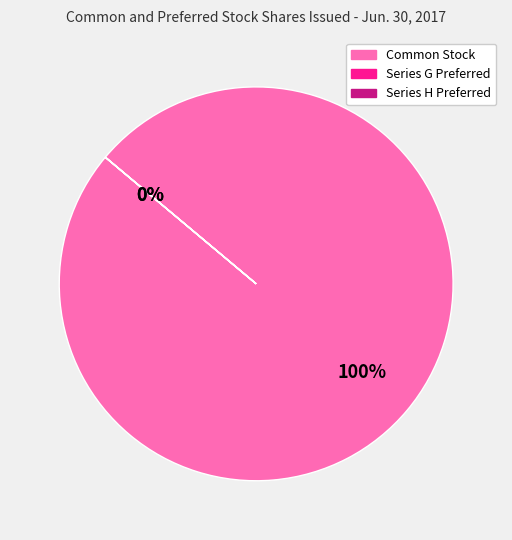

What portion of the pie excludes Series H Preferred?

100.0%